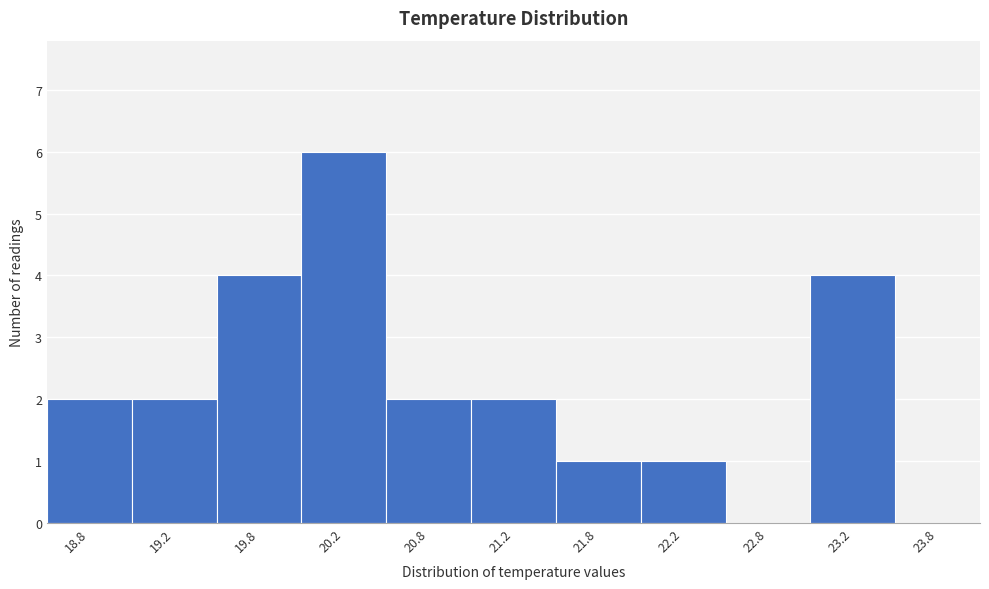

Reading left to right, extract all data points from this chart.

18.8=2	19.2=2	19.8=4	20.2=6	20.8=2	21.2=2	21.8=1	22.2=1	22.8=0	23.2=4	23.8=0